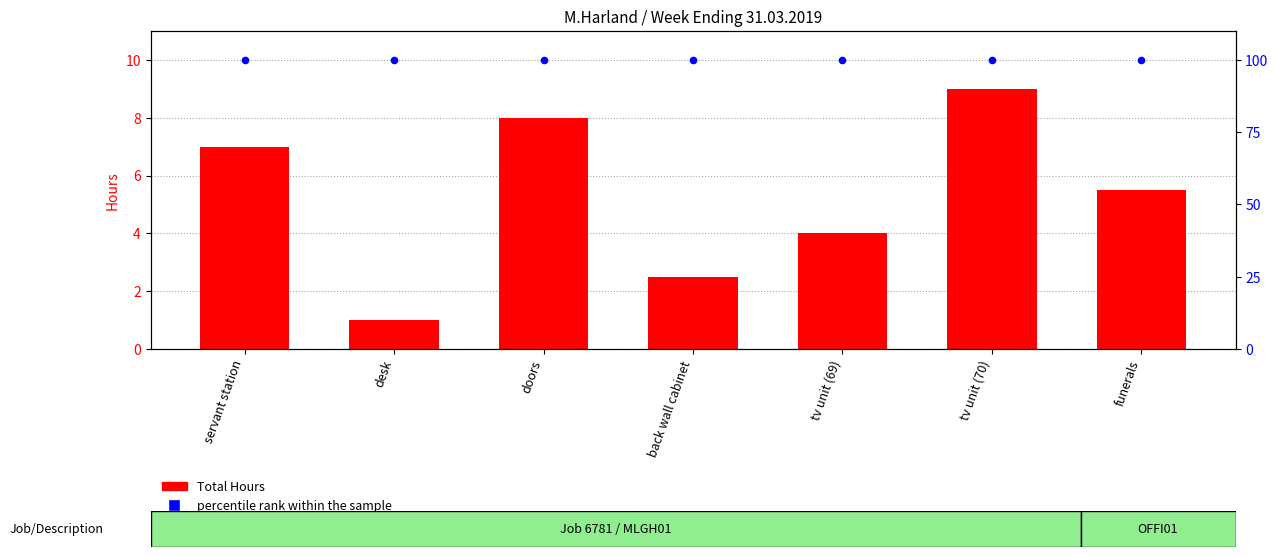

What are all the series names shown in the legend?

Total Hours, percentile rank within the sample